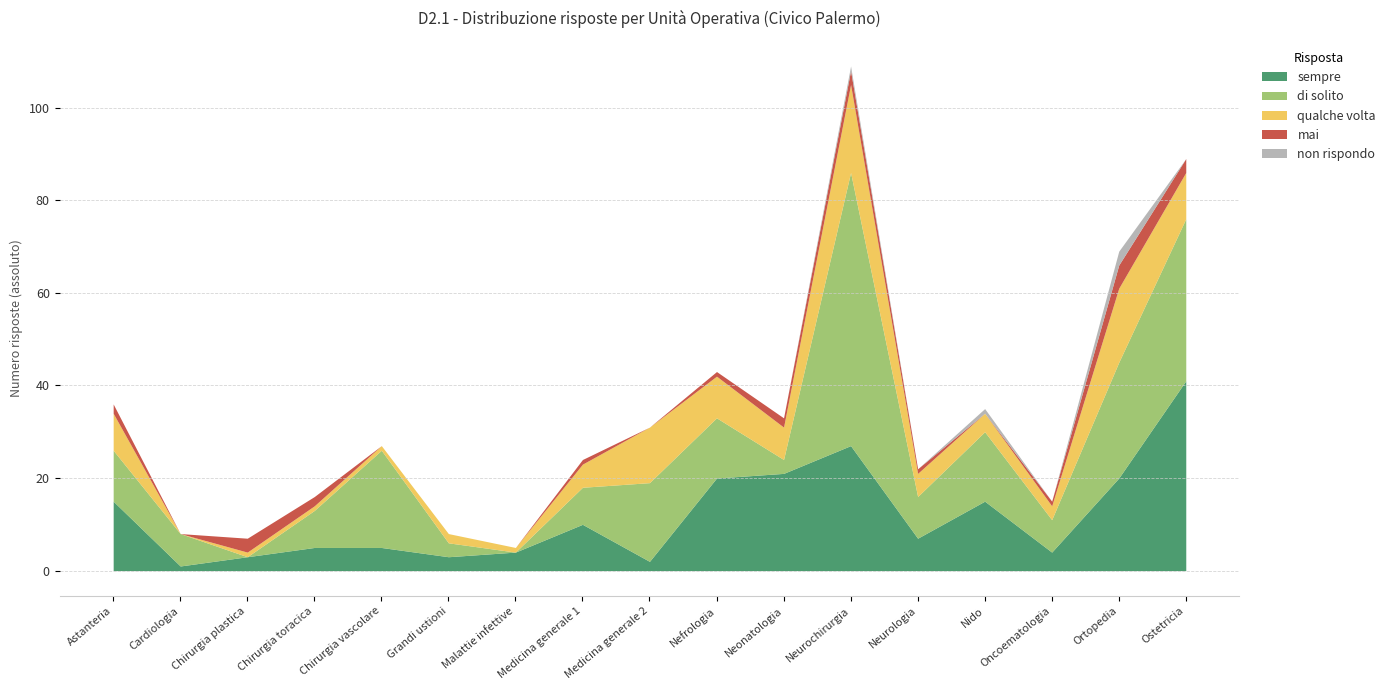

What is the highest value of the sempre series?

41